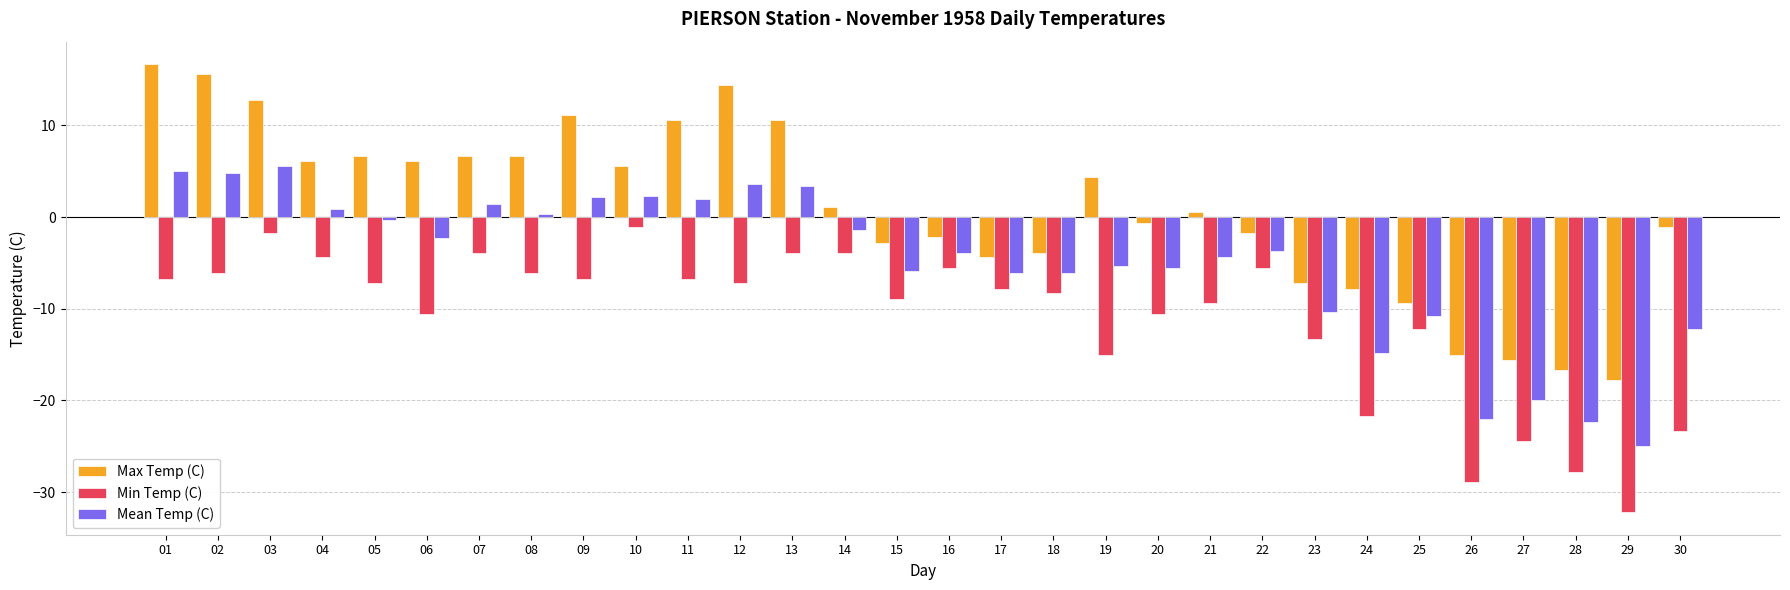

What is the value of the Mean Temp (C) bar at the 28th from the left?

-22.3